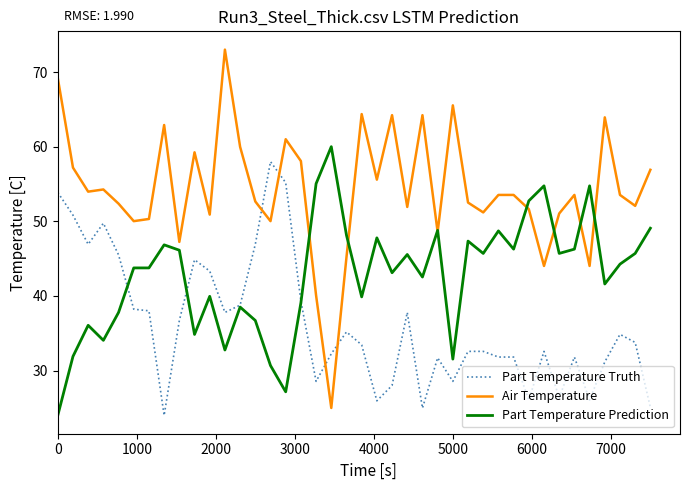

Which series has the largest range (max minus min)?

Air Temperature